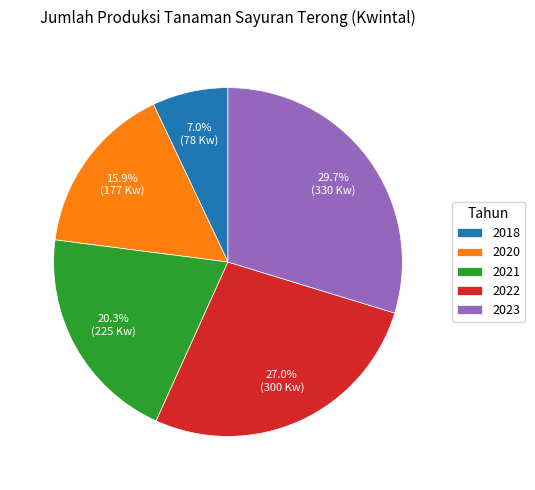

Which has a higher value, 2022 or 2020?

2022